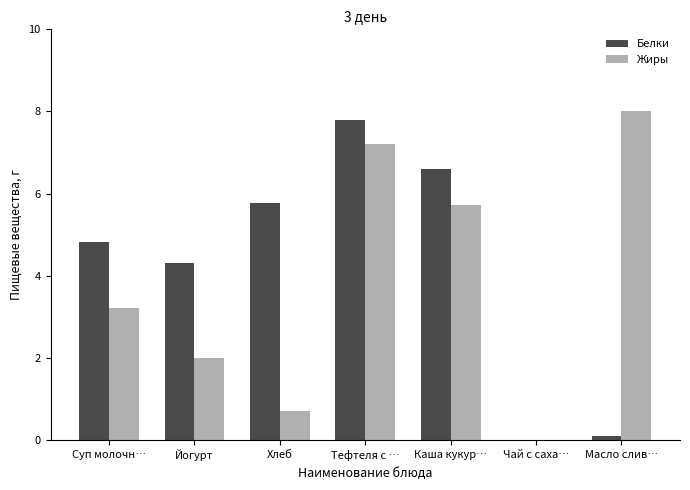

What is the sum of all Белки values?

29.4